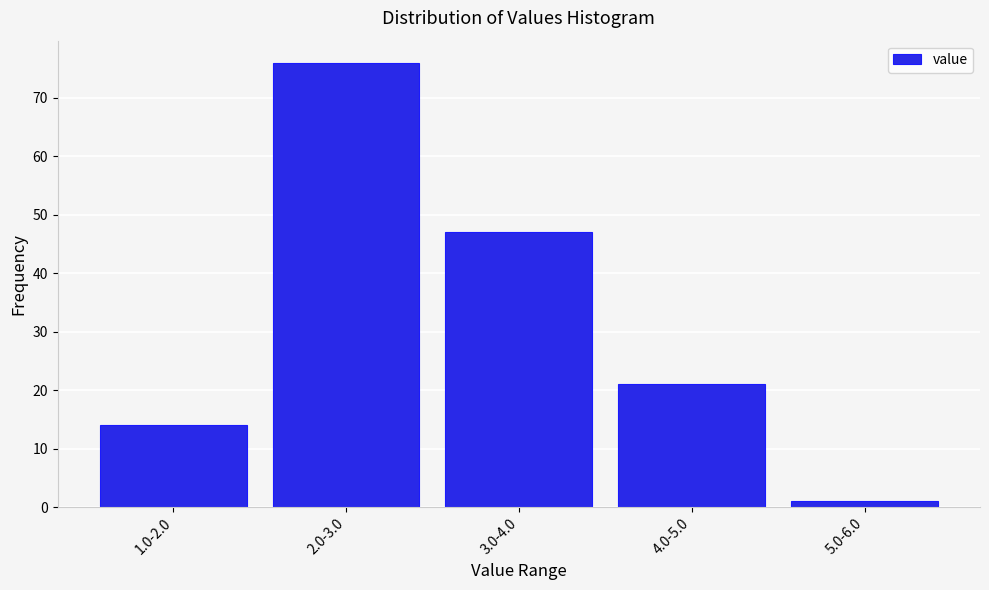

Reading right to left, transcribe all the data shown in this chart.

1	21	47	76	14